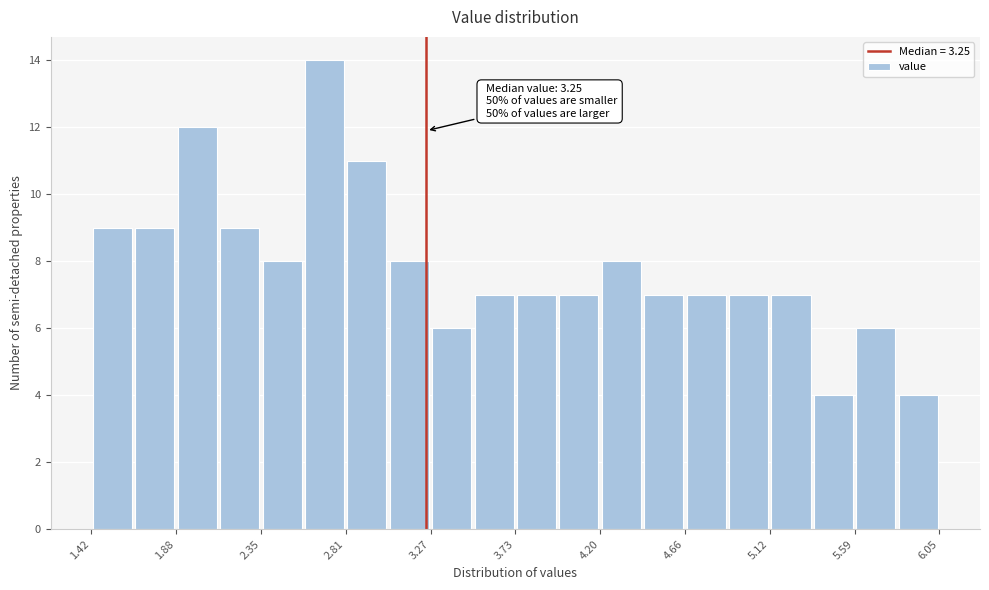

Which range on the x-axis has the tallest bar?

2.60 to 2.80